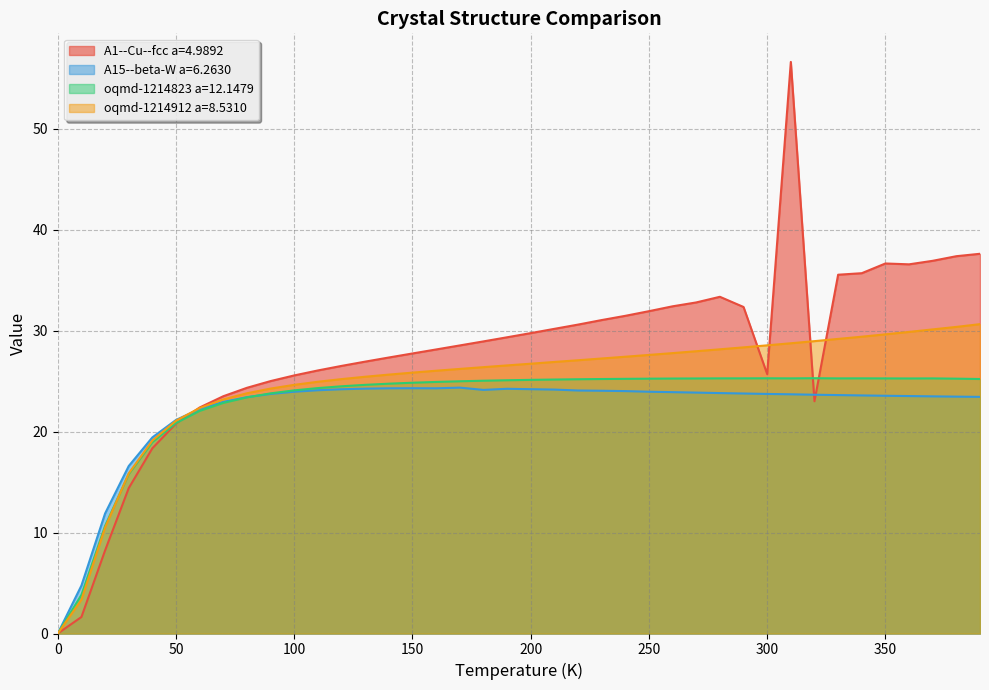

What position from the right is 320.0?

8